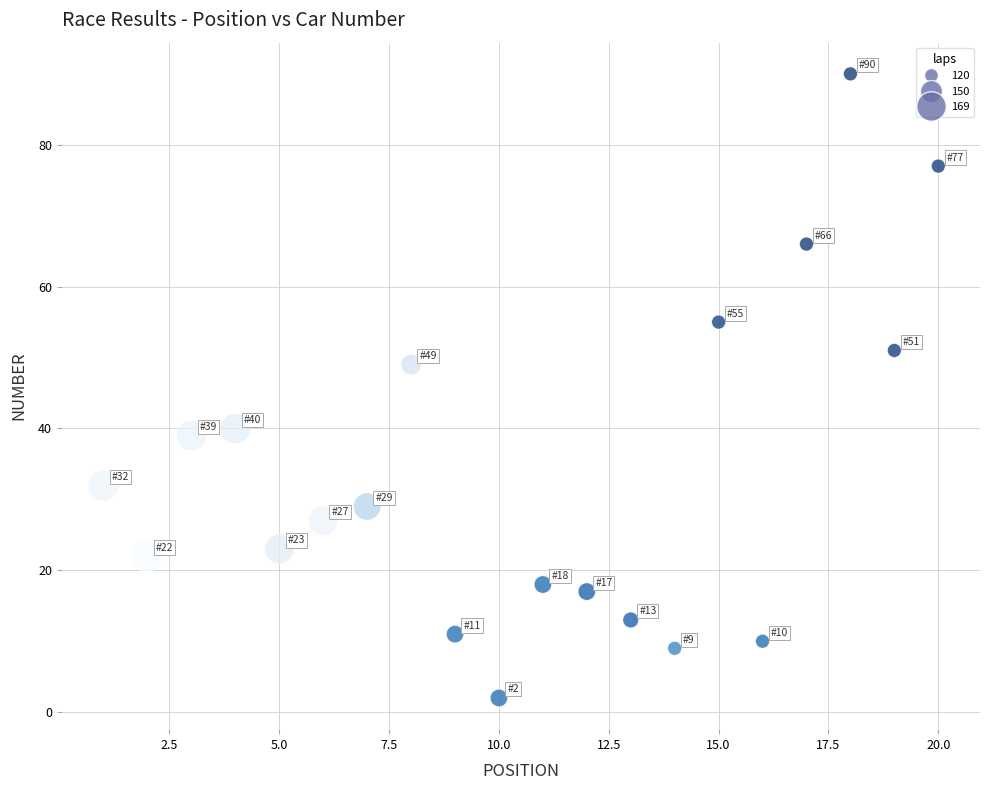

What is the range of Y values (max minus min)?

88